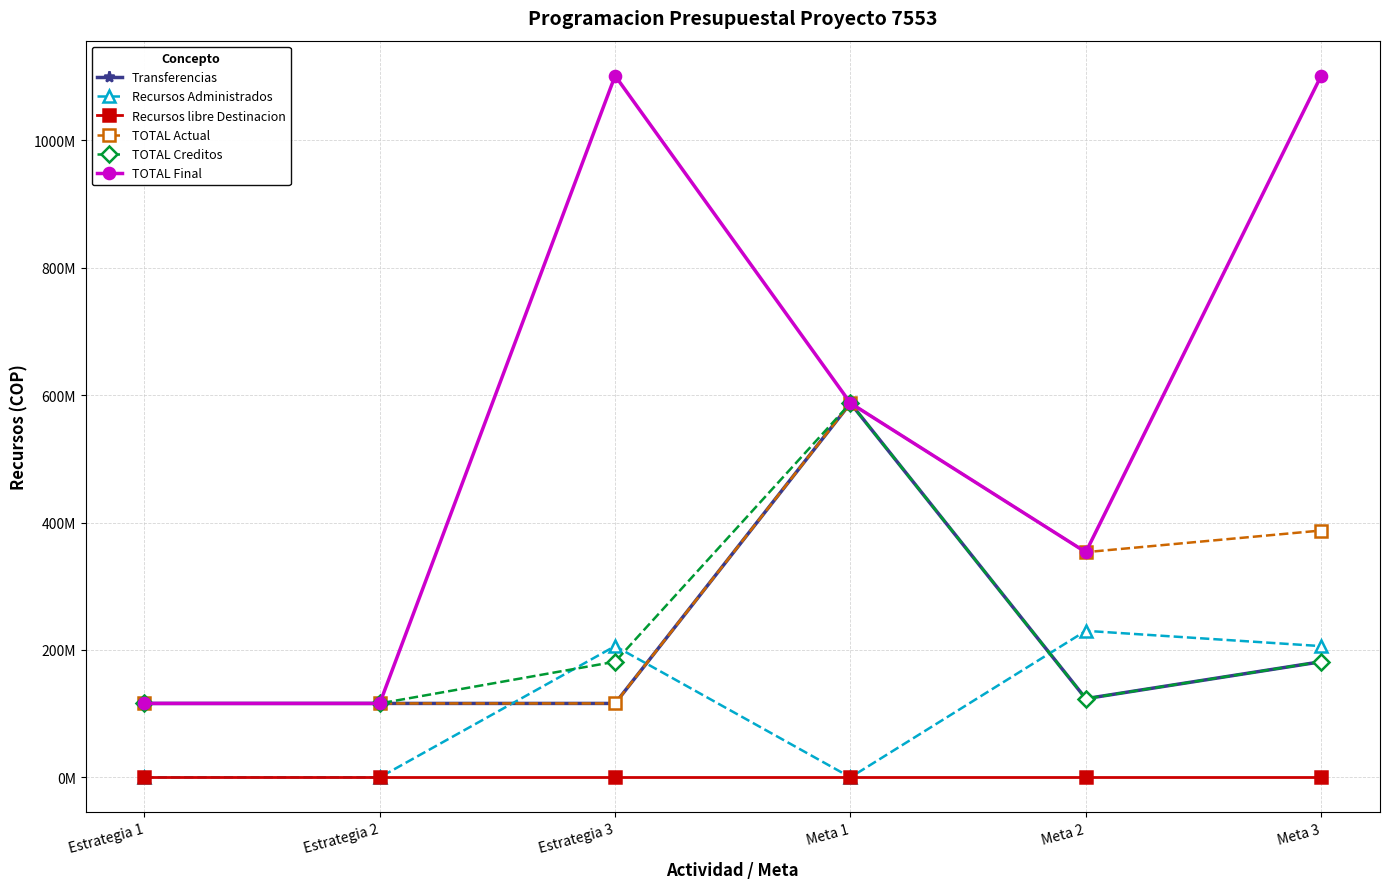

At which label does Transferencias first exceed 123500000?

Meta 1